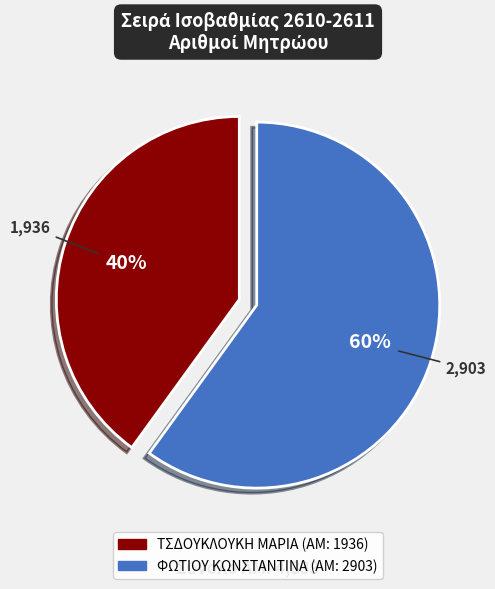

Does any single category account for the majority?

Yes